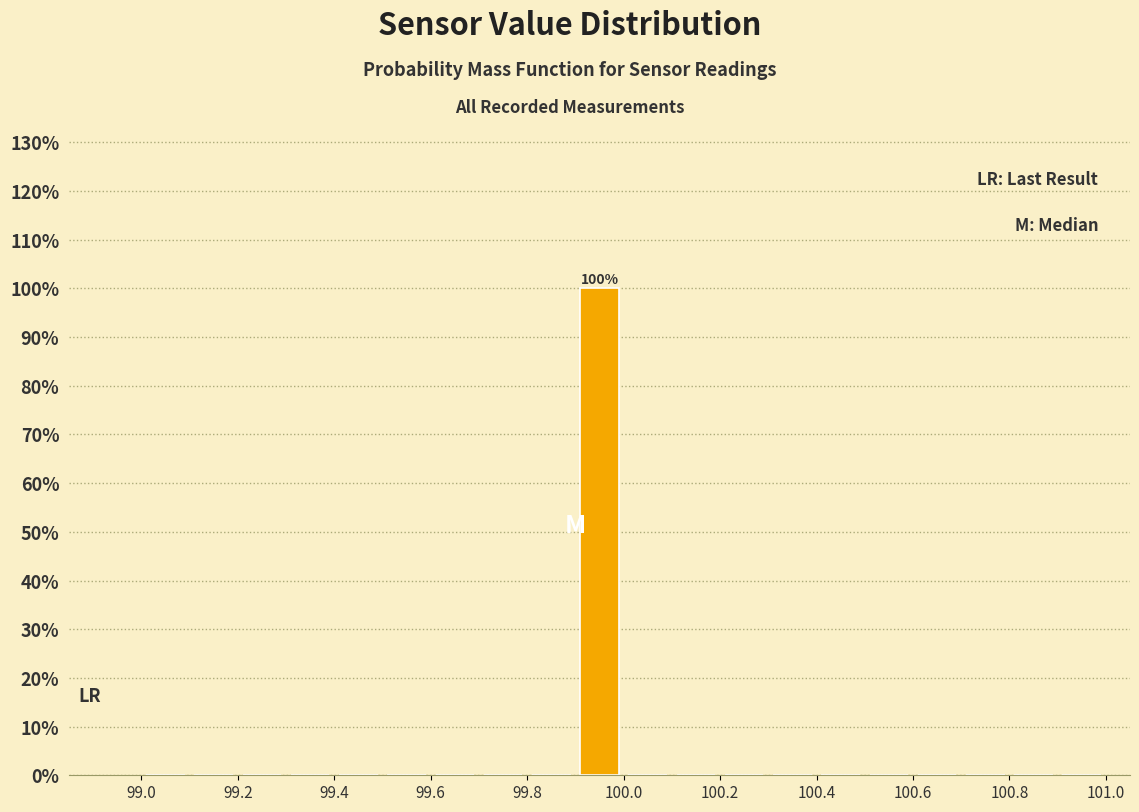

Over which range of the x-axis is the bar tallest?

99.9 to 100.0